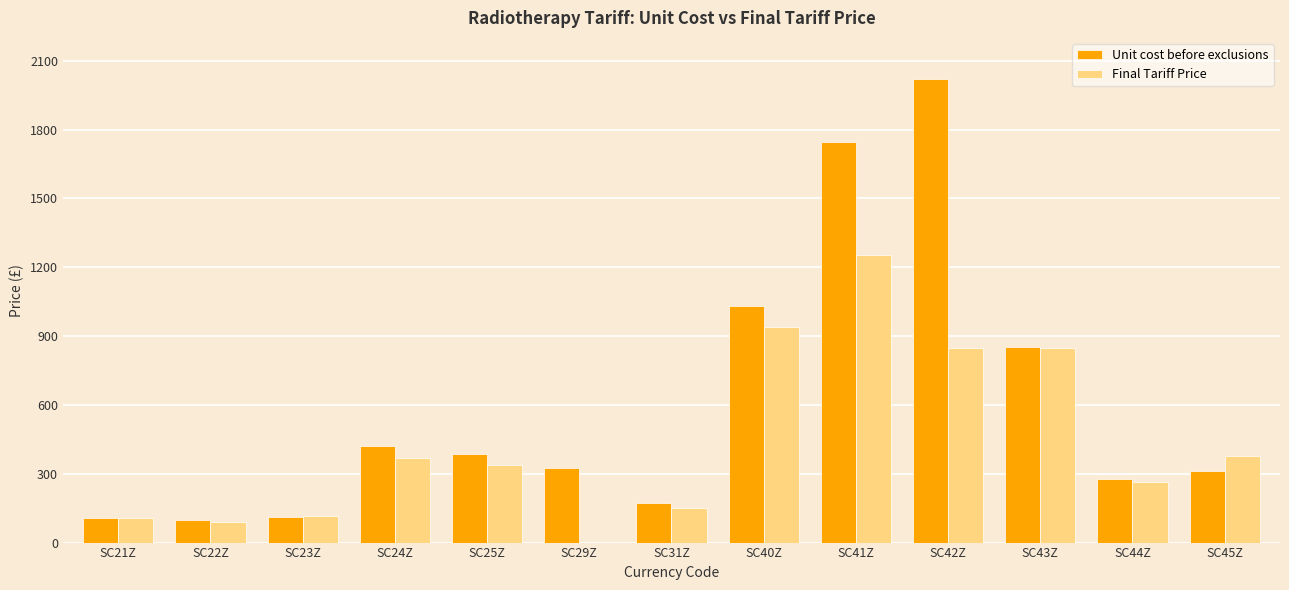

What is the sum of all Unit cost before exclusions values?

7858.8